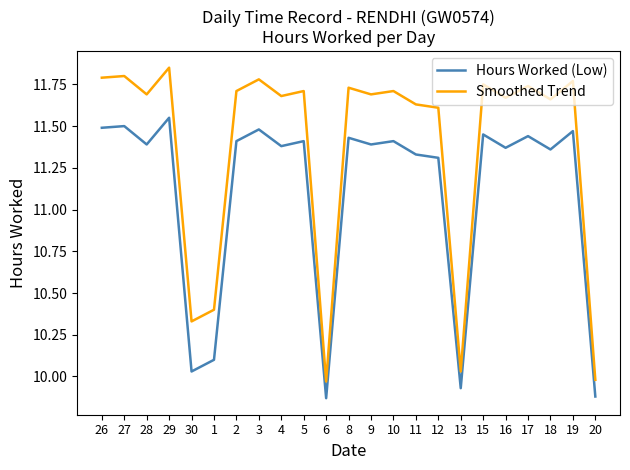

Is it true that Smoothed Trend equals 10.0 at 20?

True